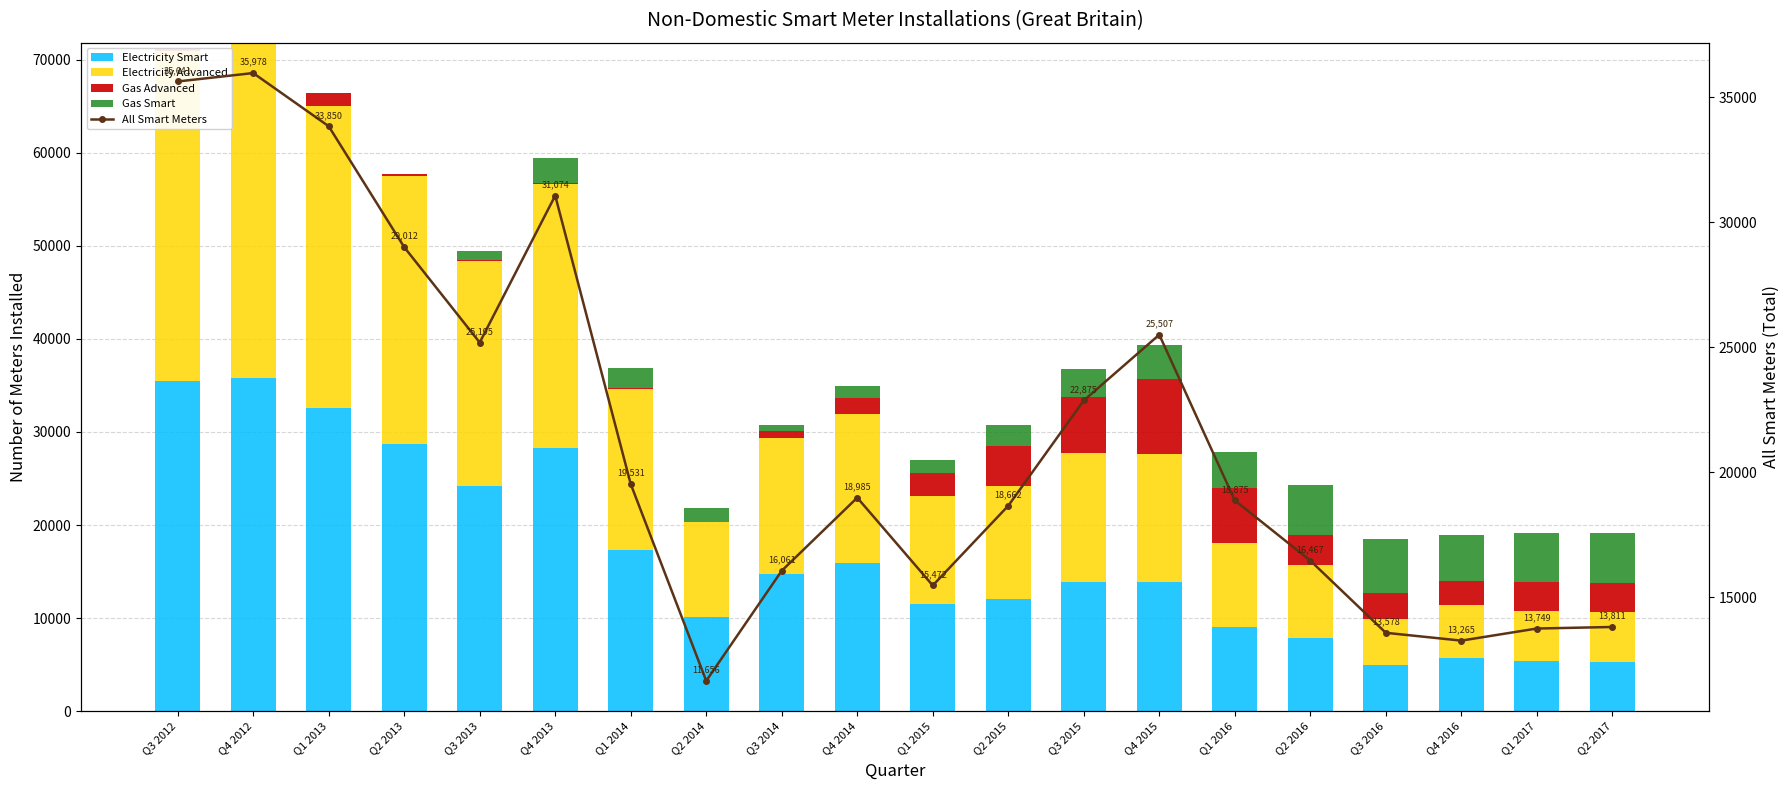

Is the value of Gas Advanced at Q1 2017 greater than the value of Electricity Smart at Q1 2014?

No